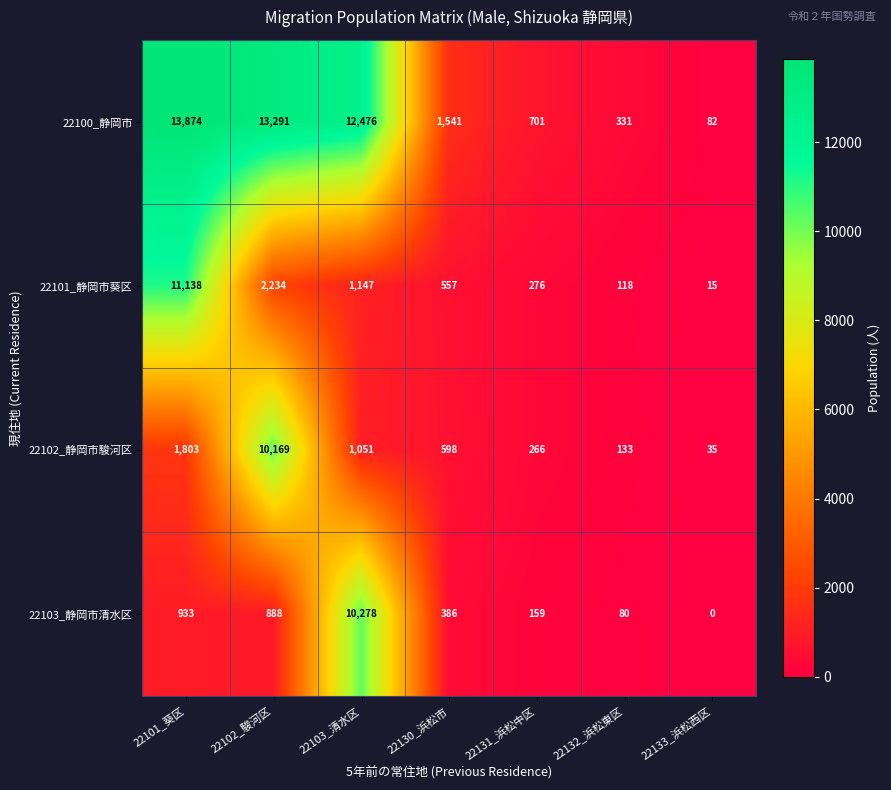

At which label is 22100_静岡市 closest to 6978?

22130_浜松市